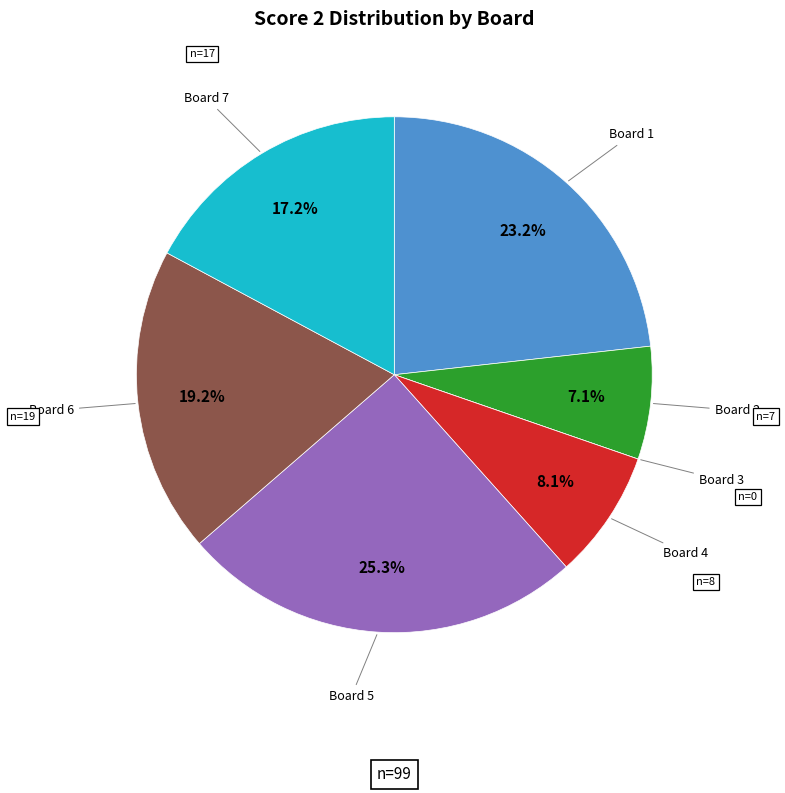

Does any single category account for the majority?

No